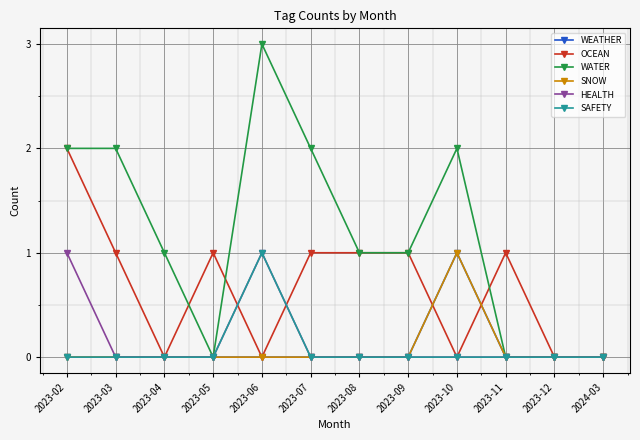

What is the approximate value of WATER at 2023-07?

2